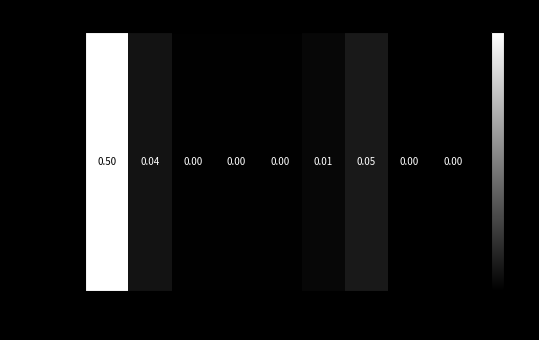

Between 9. and 3., which is larger?

3.